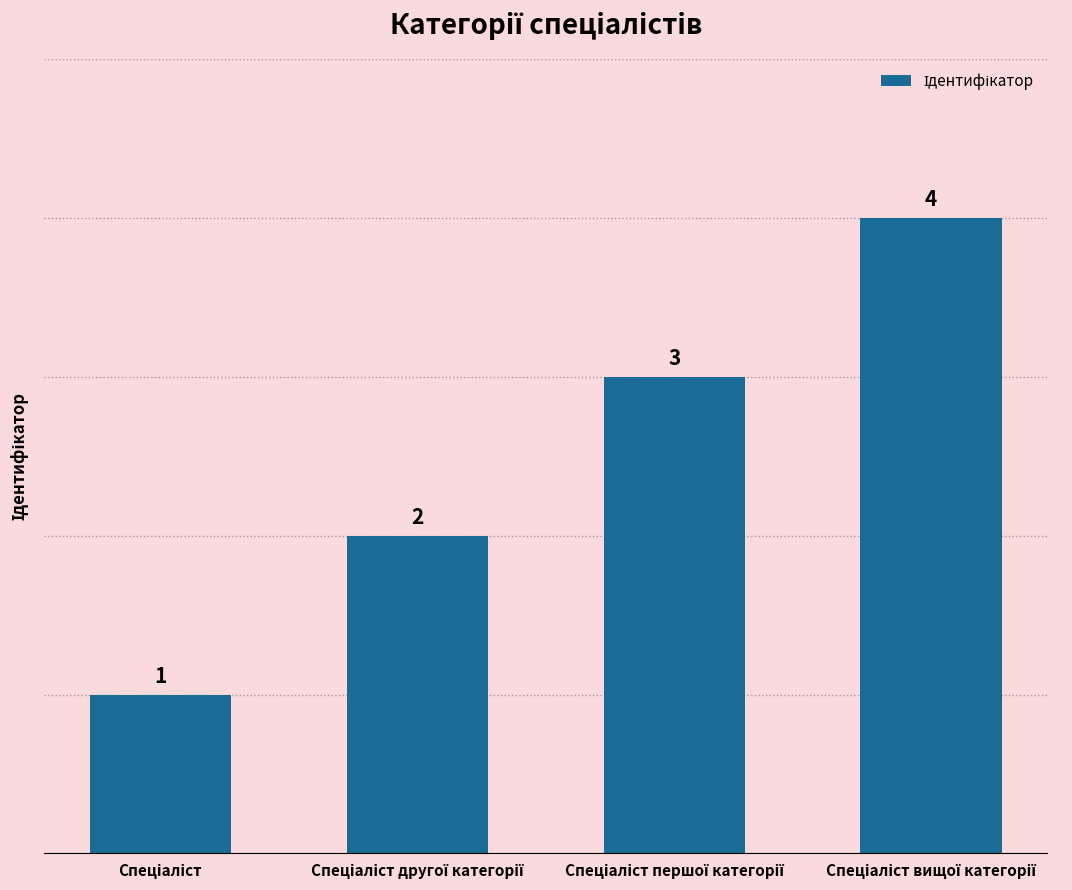

How many values are between 2 and 4?

3